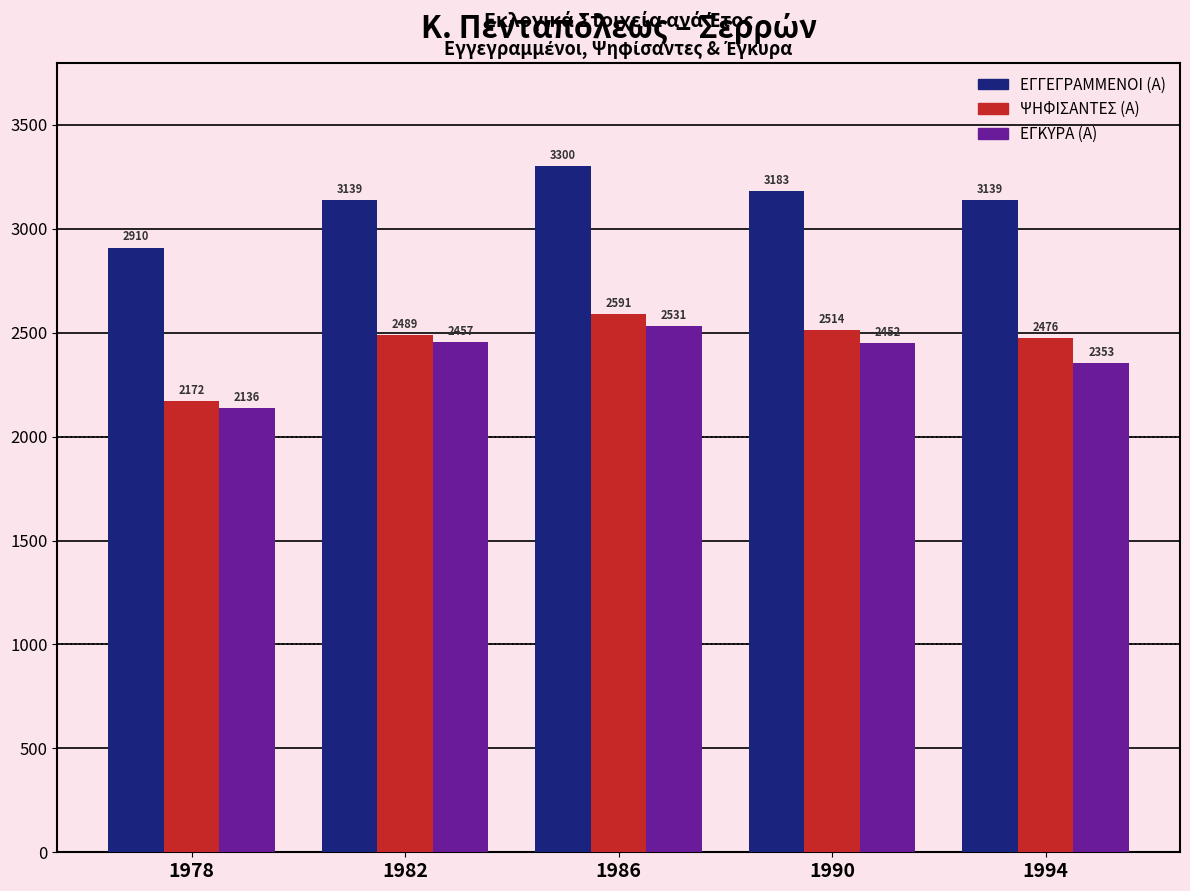

What is the sum of all ΕΓΓΕΓΡΑΜΜΕΝΟΙ (Α) values?

15671